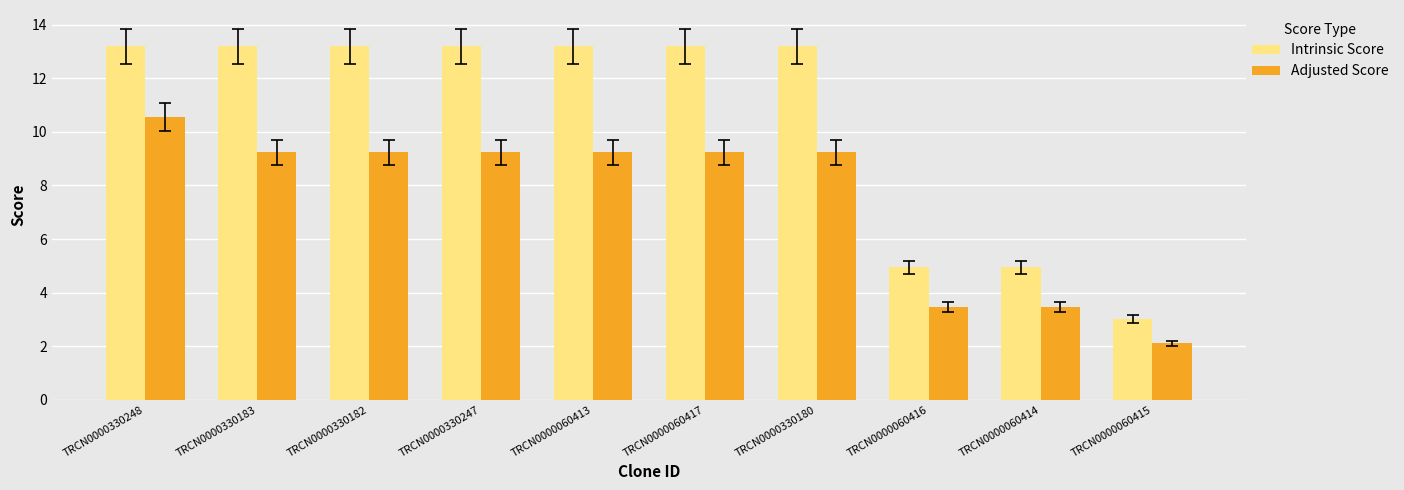

What position from the right is TRCN0000060413?

6